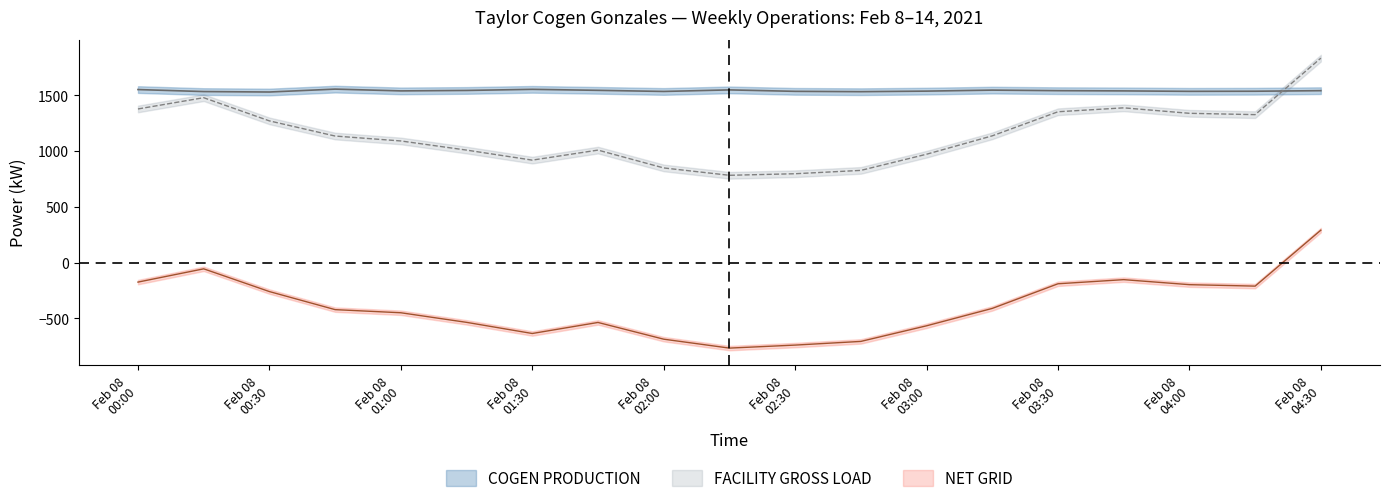

How many values in the NET GRID series exceed -421?

9